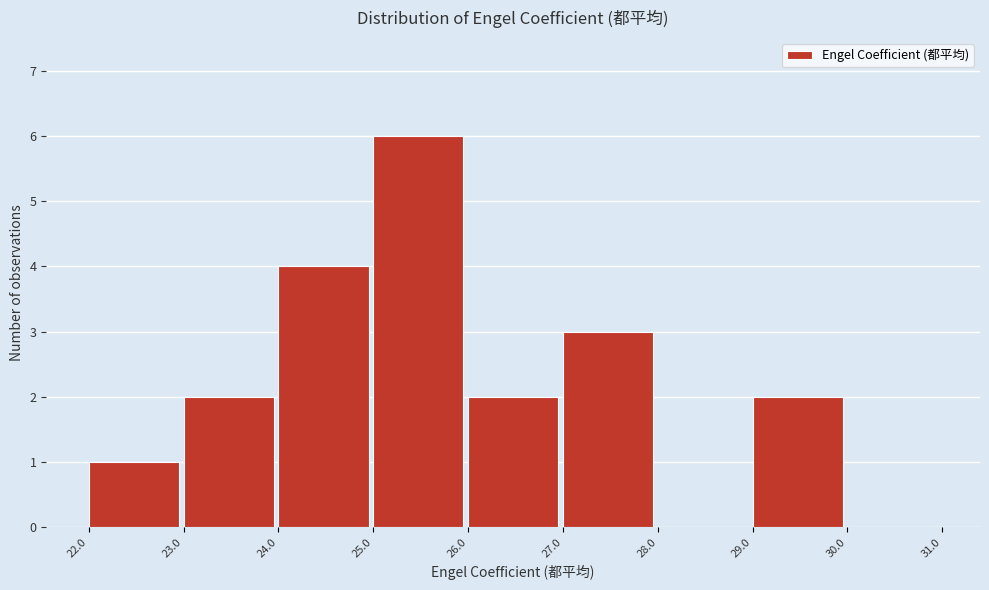

Reading left to right, list every bar in this chart as the range it spans on the x-axis followed by its height. The values are not printed on the chart, so give them approximately, as read against the axis.

22.0 to 23.0: 1
23.0 to 24.0: 2
24.0 to 25.0: 4
25.0 to 26.0: 6
26.0 to 27.0: 2
27.0 to 28.0: 3
28.0 to 29.0: 0
29.0 to 30.0: 2
30.0 to 31.0: 0